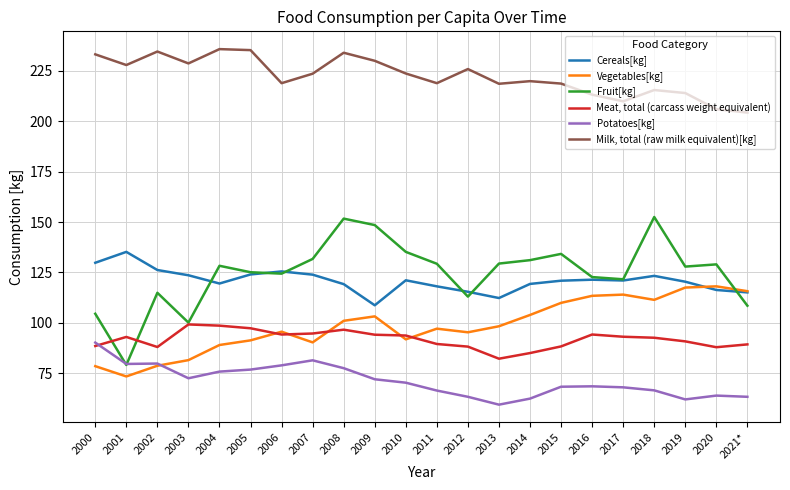

True or false: Vegetables[kg] has more than 0 points higher than both neighbors.

True